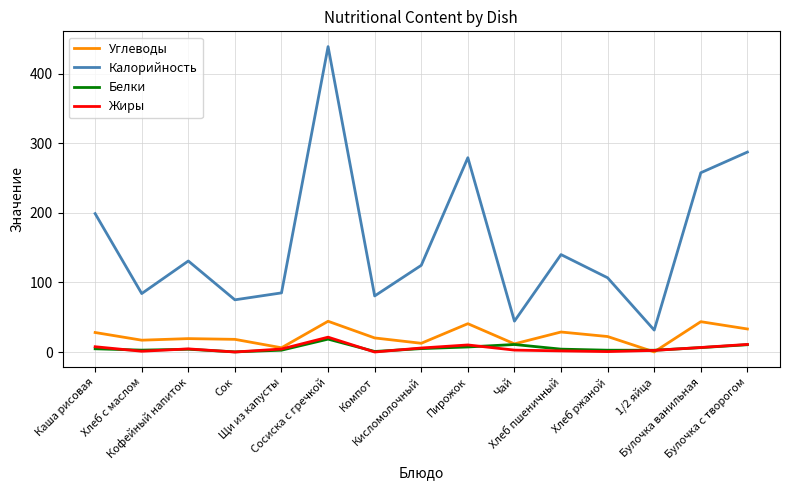

At which category does Калорийность reach its first local valley?

Хлеб с маслом